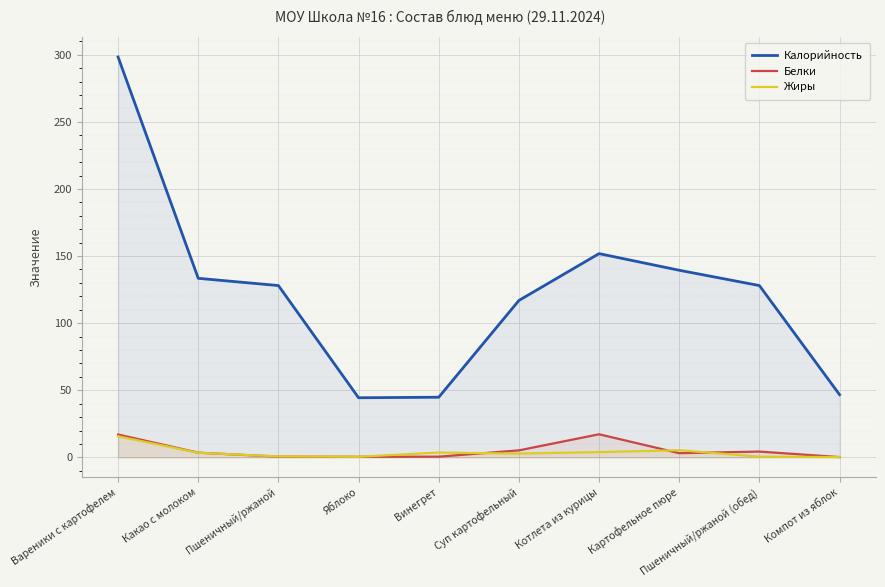

In Белки, how many points are higher than both neighbors (excluding endpoints)?

2